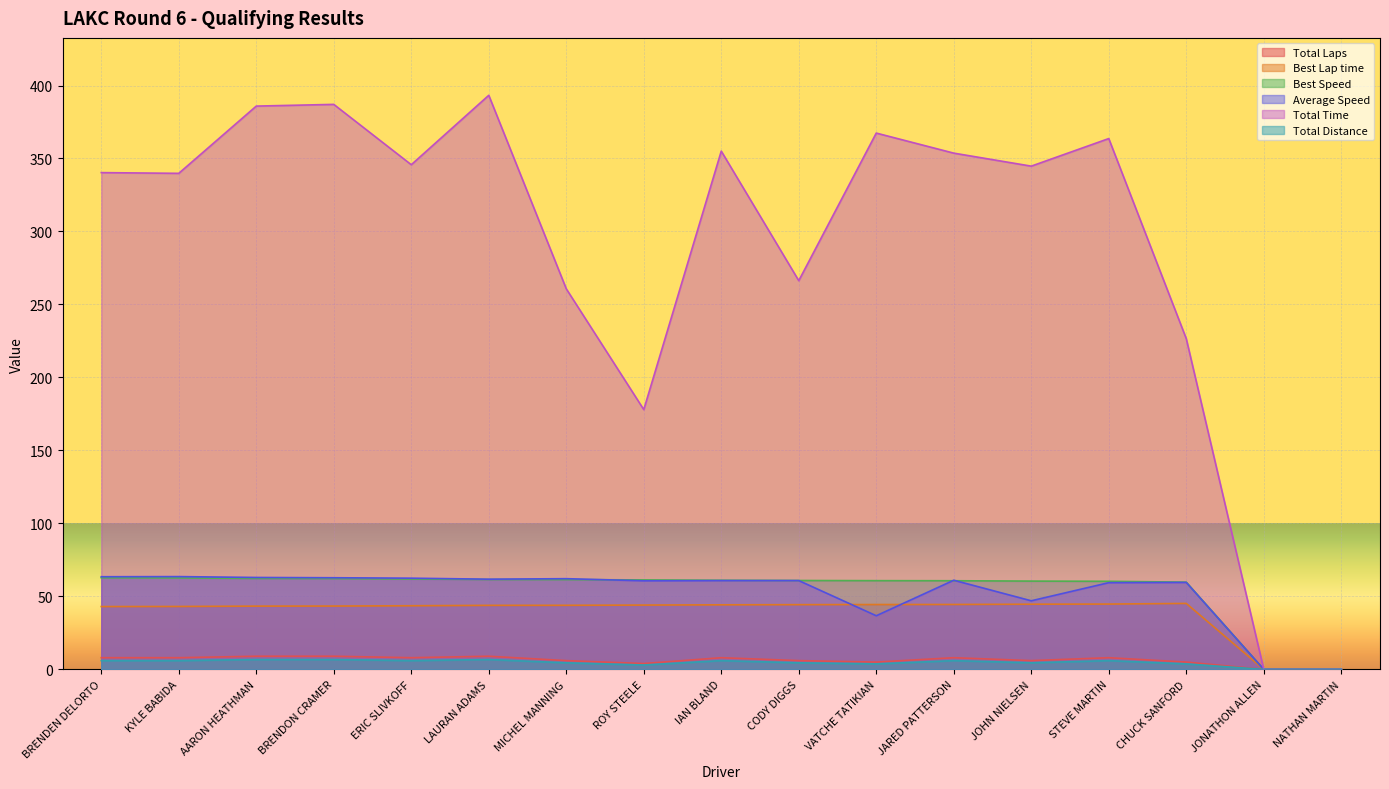

Where is Total Distance nearest to the value 3?

ROY STEELE